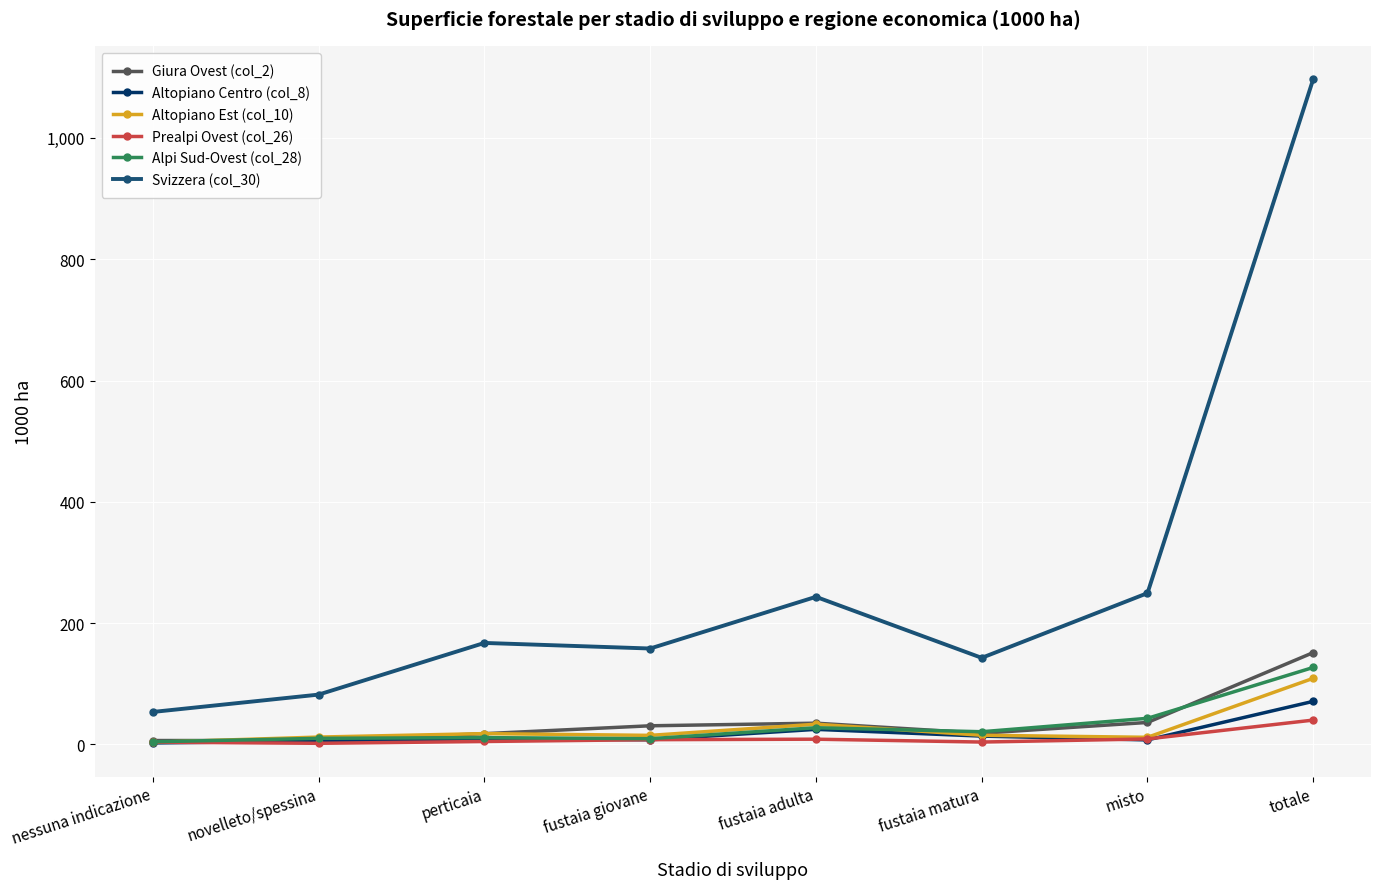

Which series has the widest spread of values?

Svizzera (col_30)